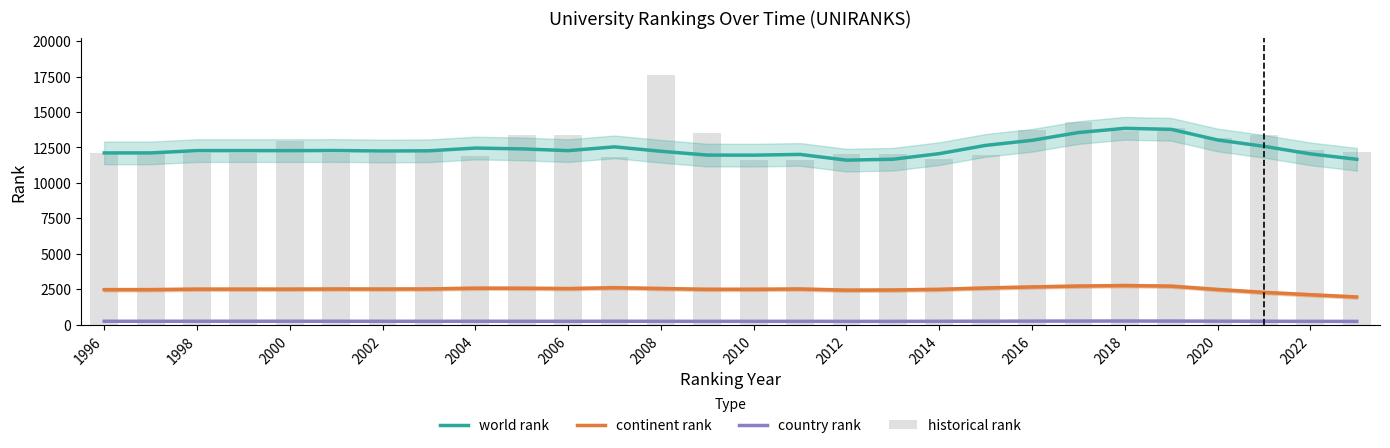

Where does the country rank series first go above 231?

1996